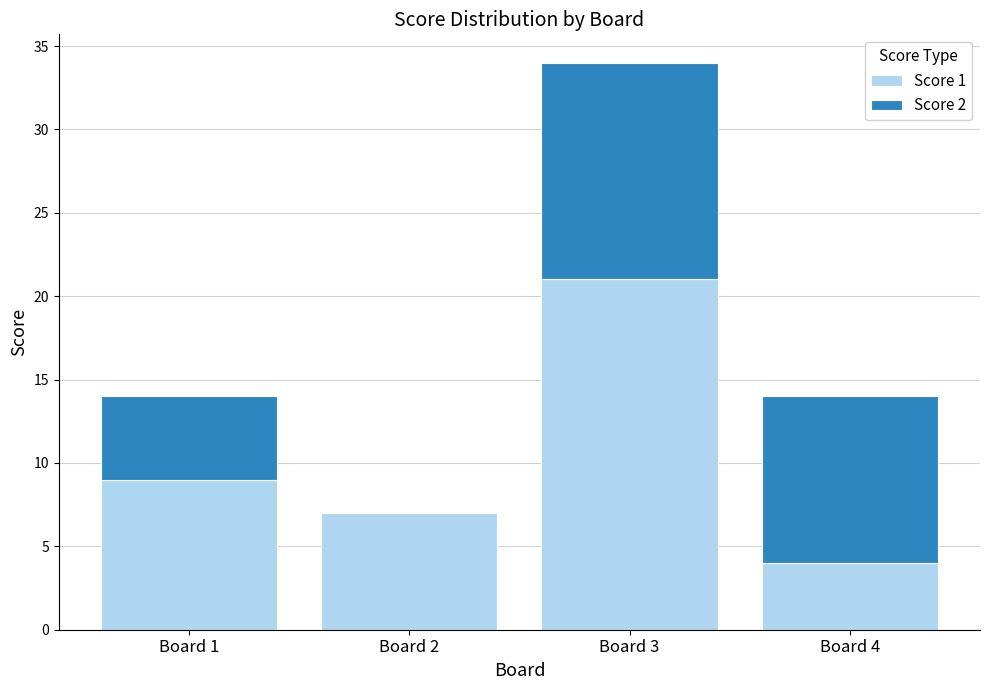

How many series are shown in this chart?

2